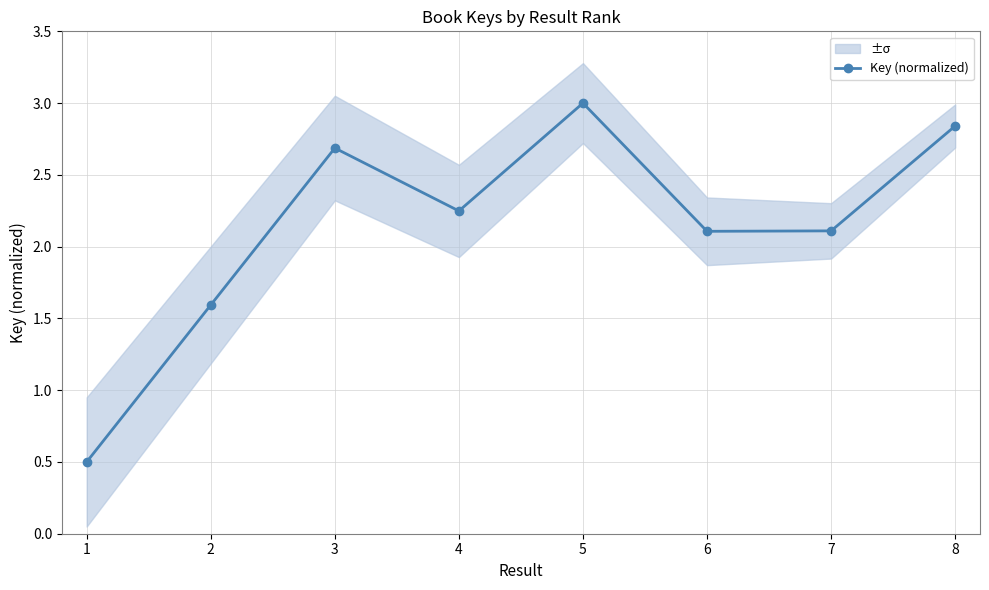

Reading left to right, transcribe all the data shown in this chart.

1=0.5	2=1.6	3=2.7	4=2.2	5=3.0	6=2.1	7=2.1	8=2.8